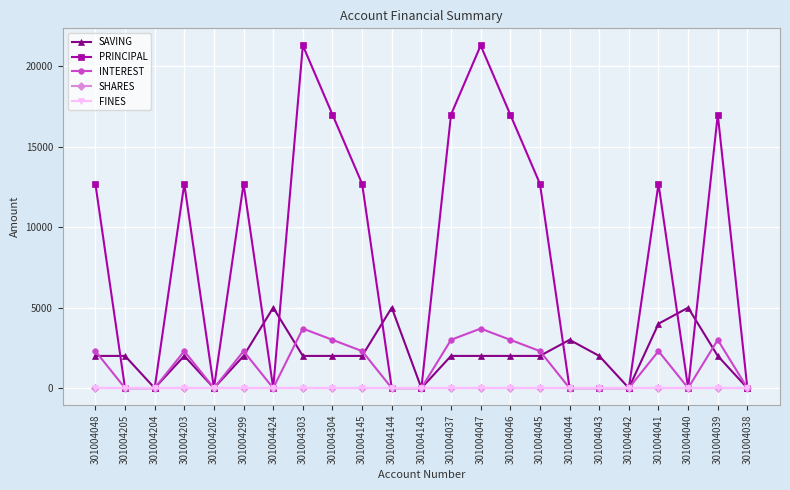

Is the value of INTEREST at 301004040 greater than the value of PRINCIPAL at 301004040?

No